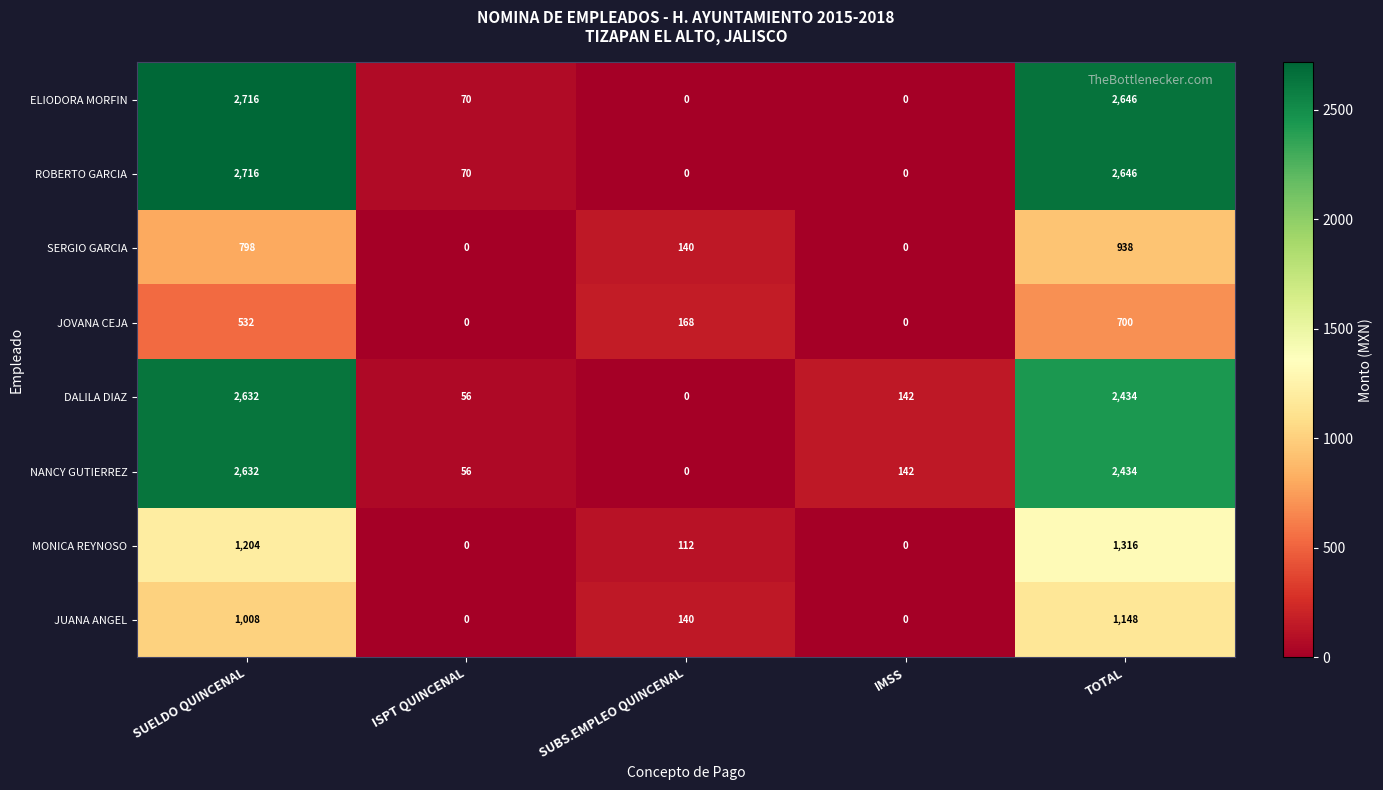

At which category is the sum across all series the highest?

TOTAL